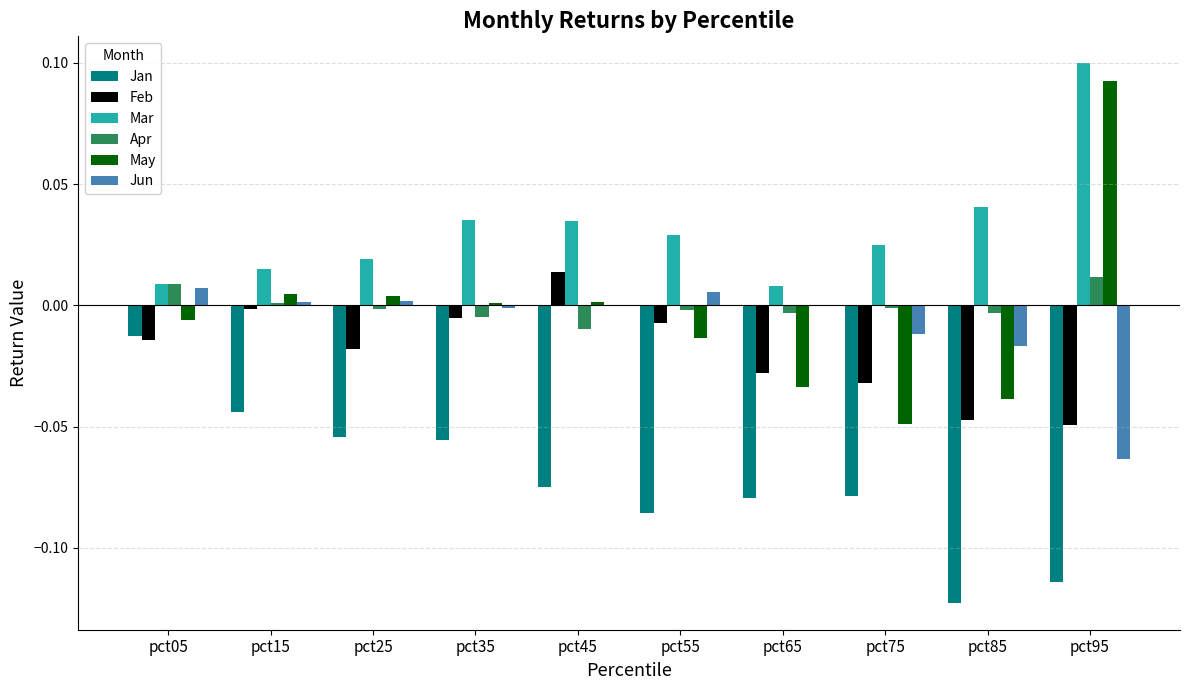

Is it true that Mar equals 0.0 at pct85?

True